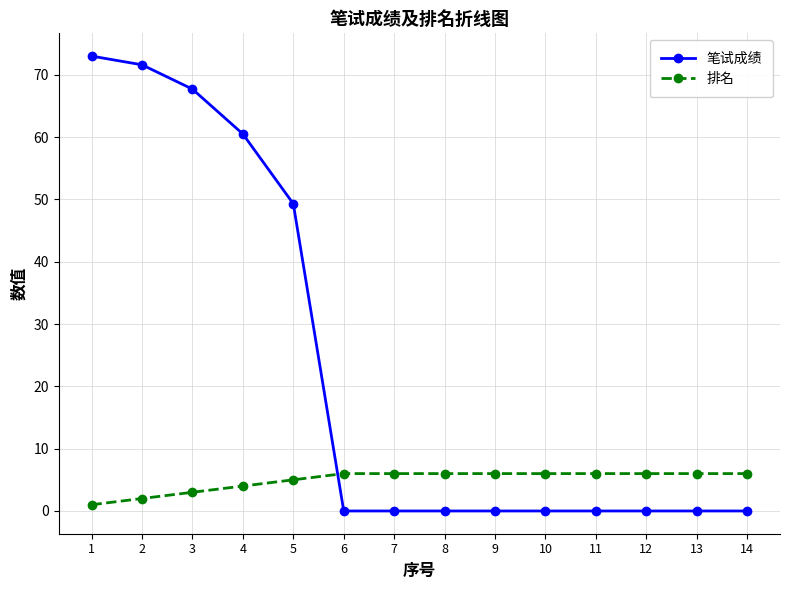

Is the value of 排名 at 7 greater than the value of 笔试成绩 at 5?

No